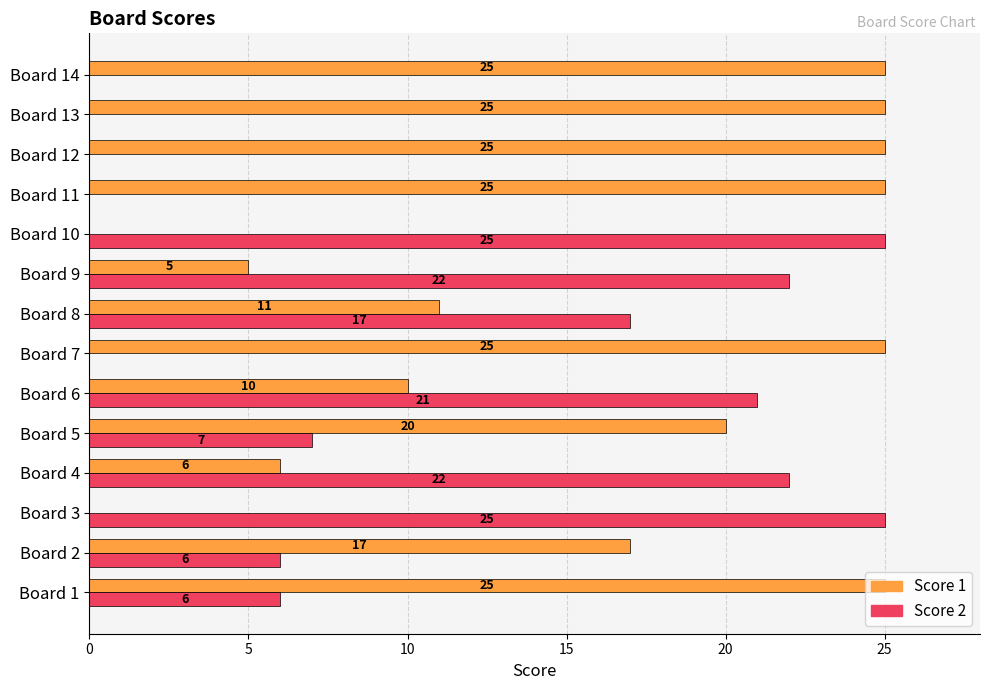

Which series has the largest total across all categories?

Score 1